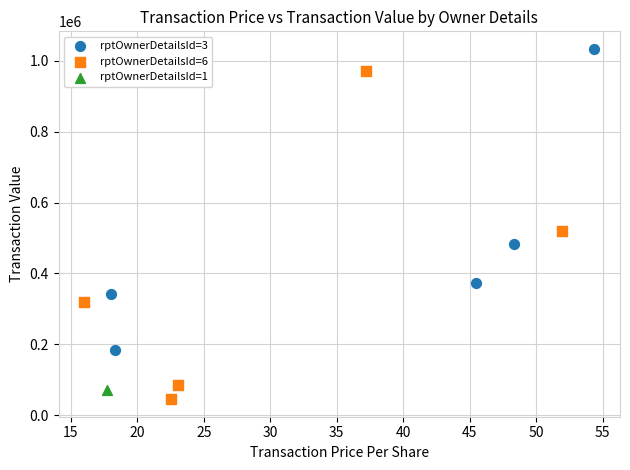

What are all the series names shown in the legend?

rptOwnerDetailsId=3, rptOwnerDetailsId=6, rptOwnerDetailsId=1